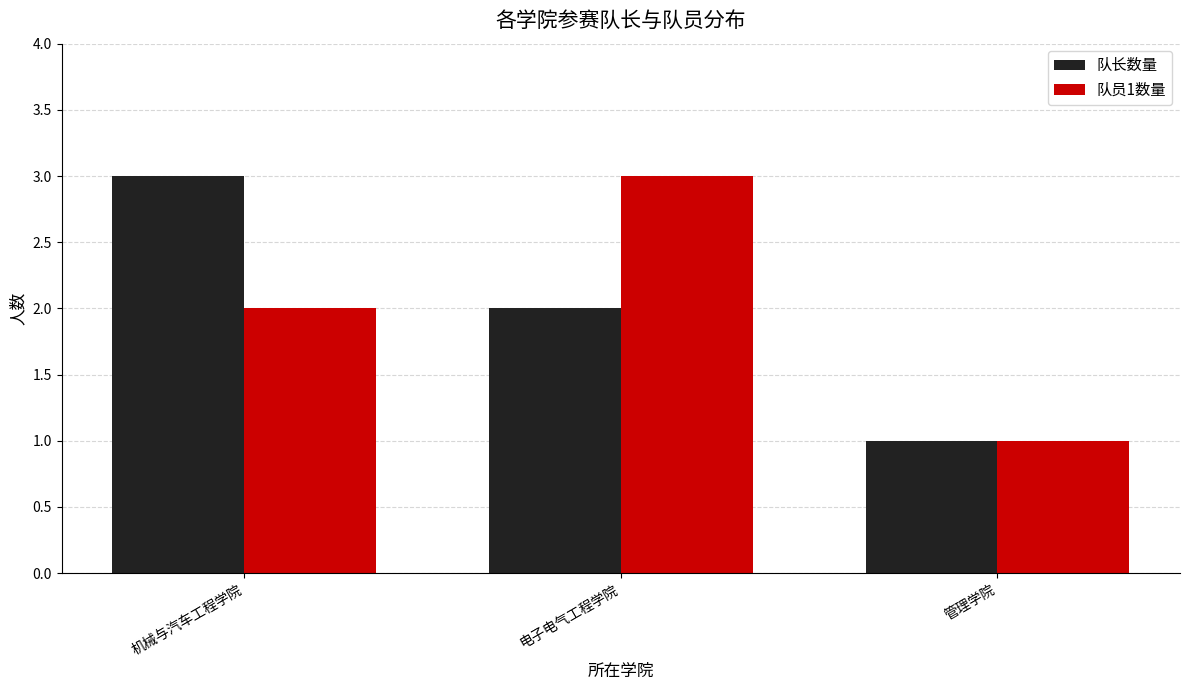

What is the minimum value shown in the chart?

1